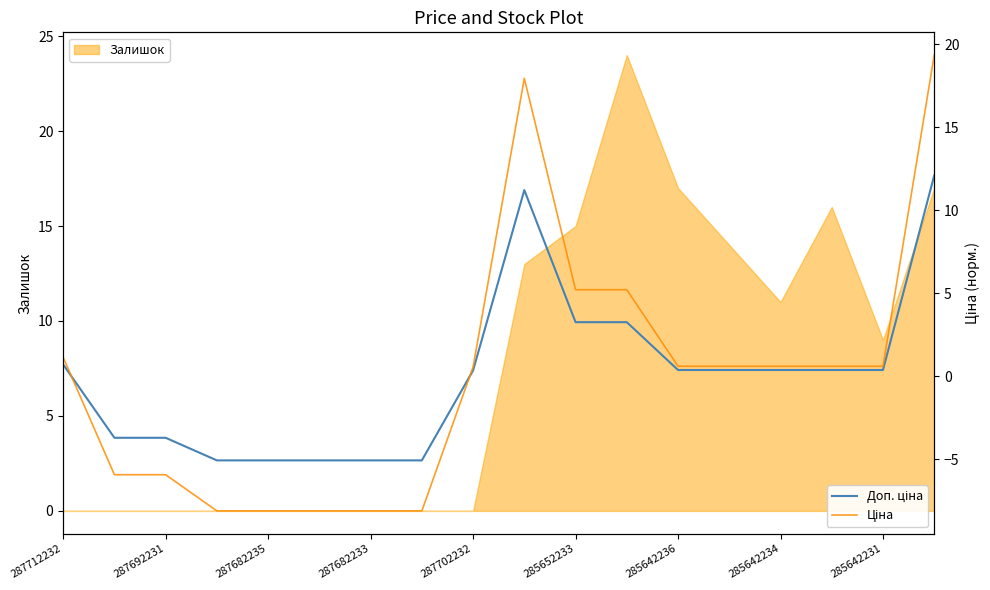

At which category does the chart reach its minimum across all series?

287682233